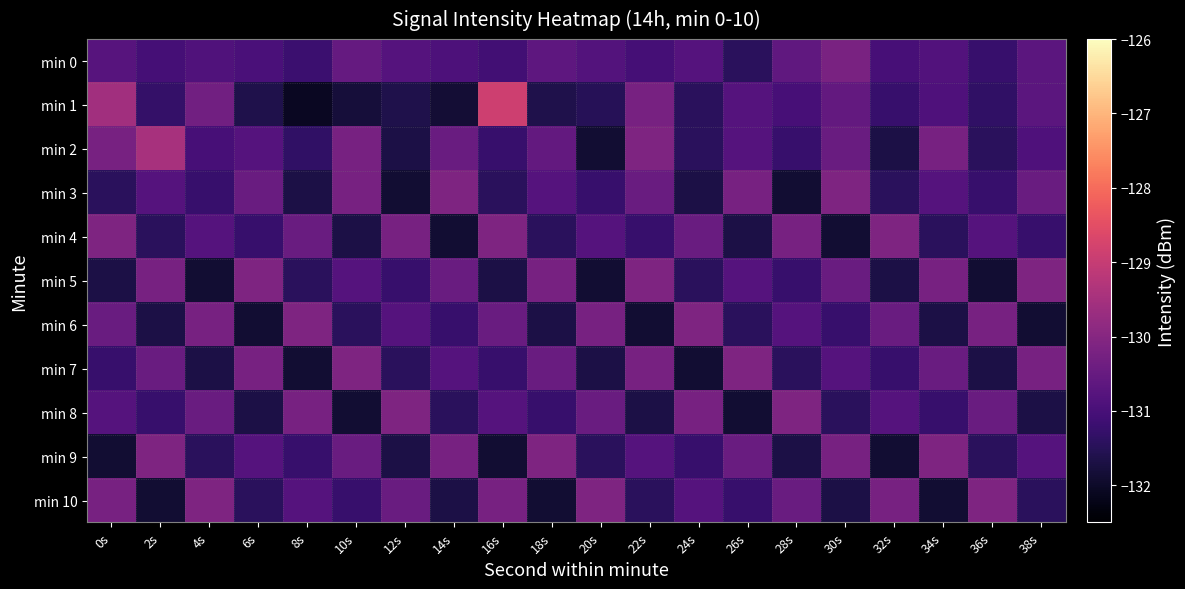

Which label corresponds to the largest value in the chart?

16s